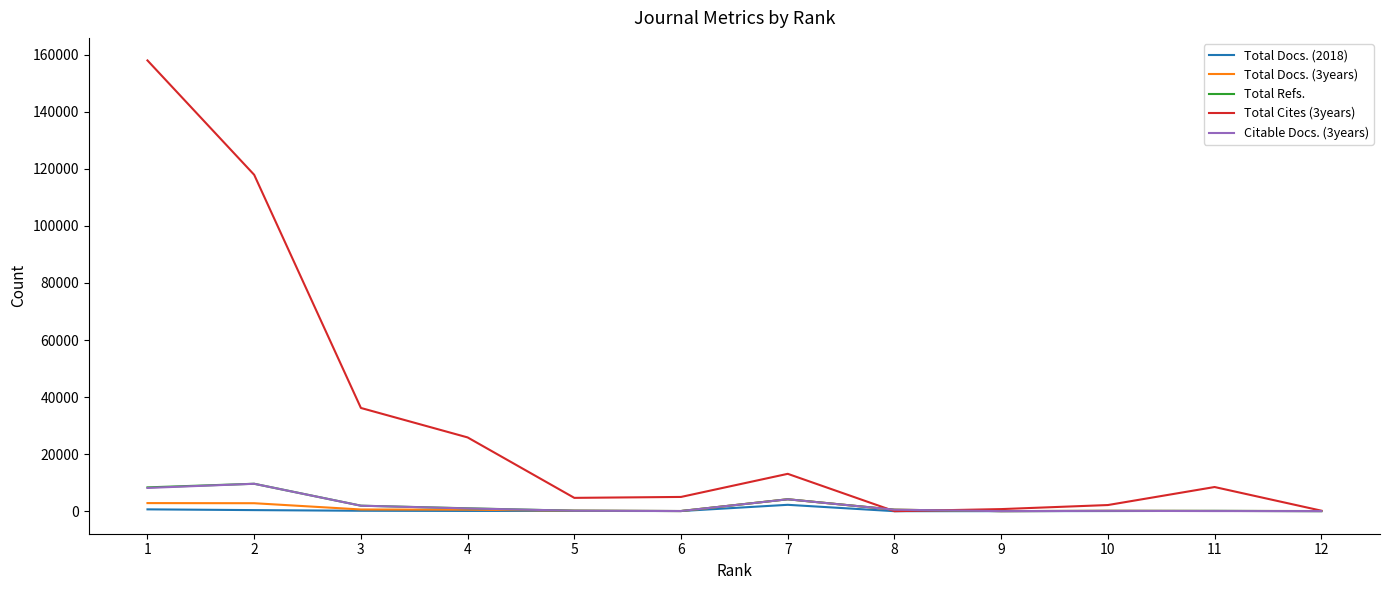

Which series has the largest total across all categories?

Total Cites (3years)